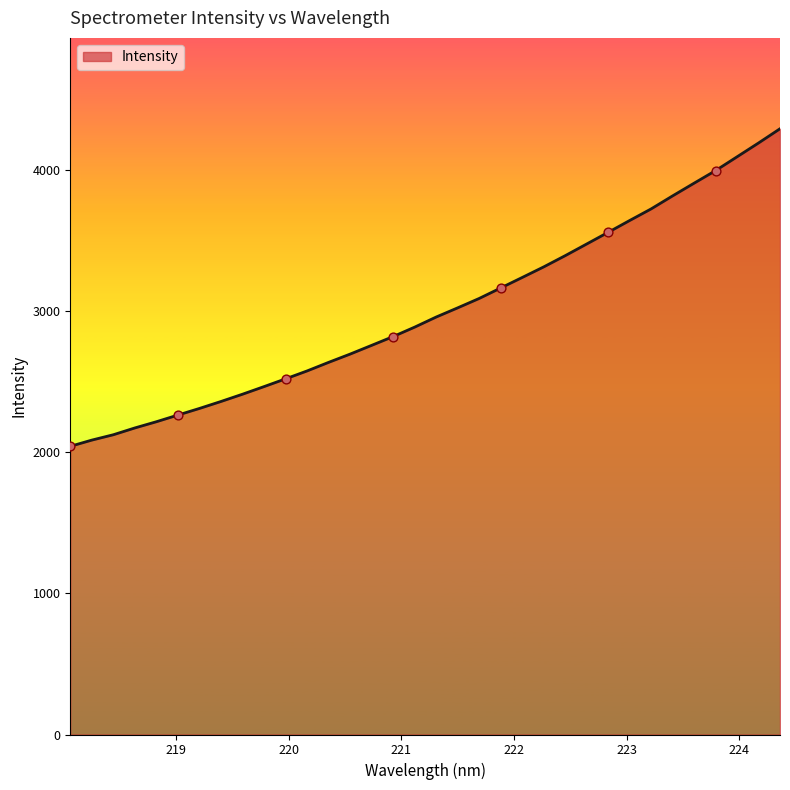

What is the greatest value displayed?

4293.5